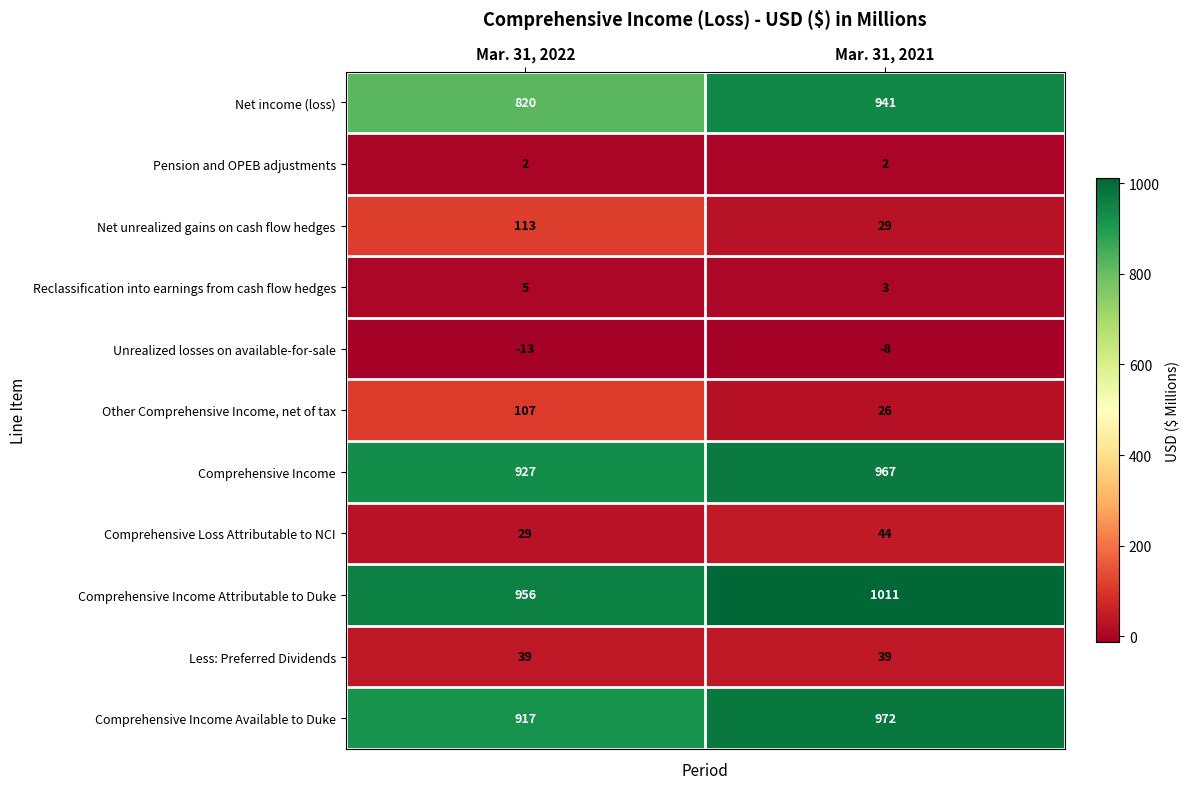

Which series has the largest range (max minus min)?

Net income (loss)